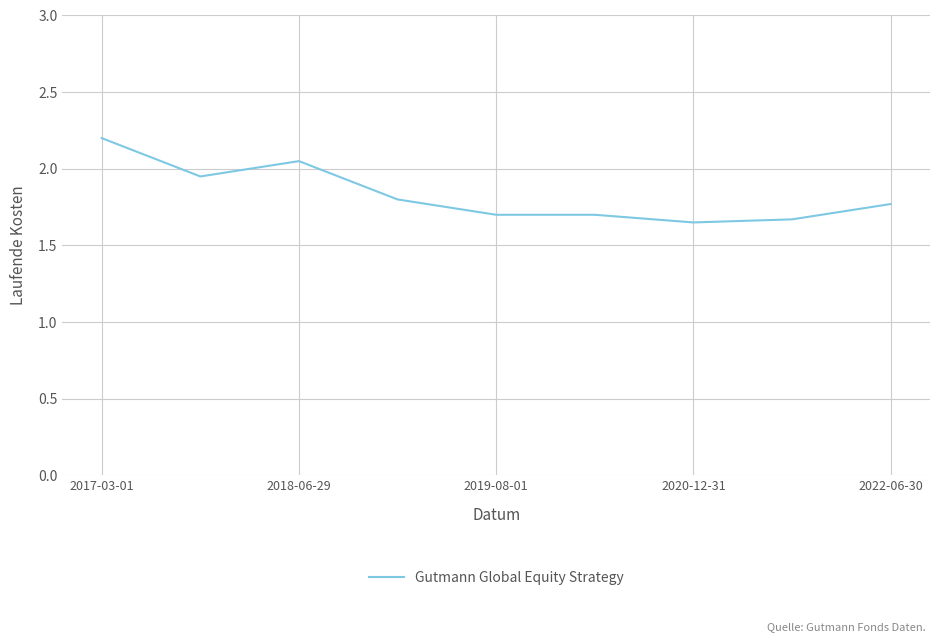

What is the maximum value shown in the chart?

2.2